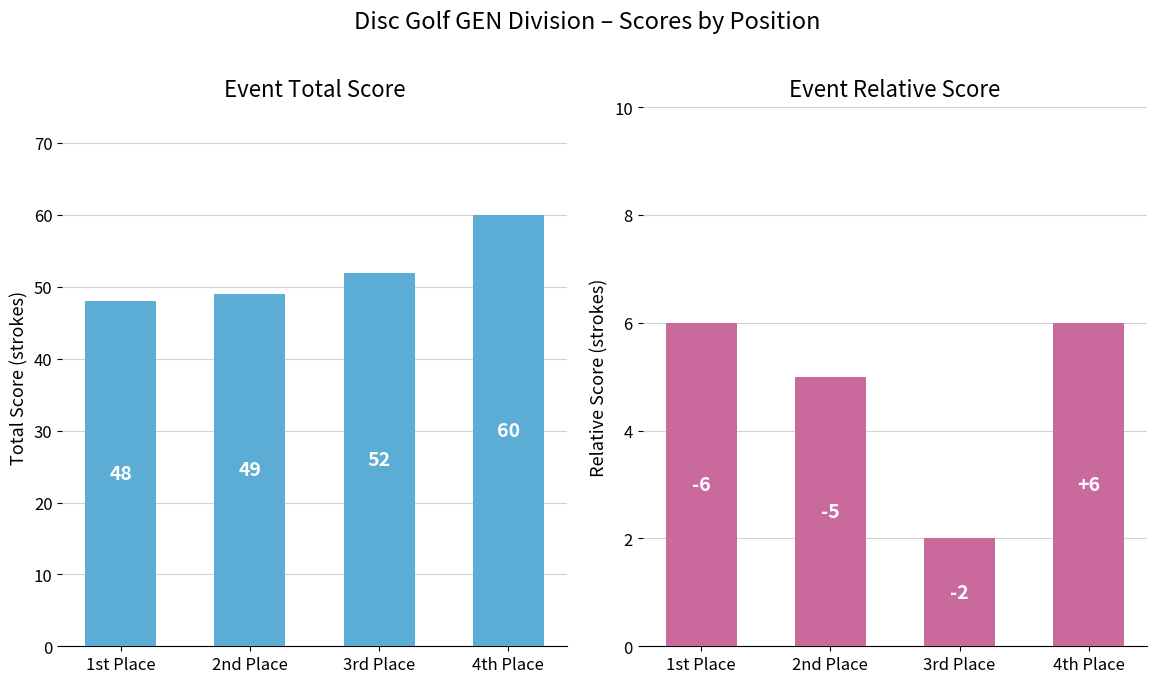

Reading right to left, extract all data points from this chart.

event_total_score: 60	52	49	48
event_relative_score: 6	2	5	6